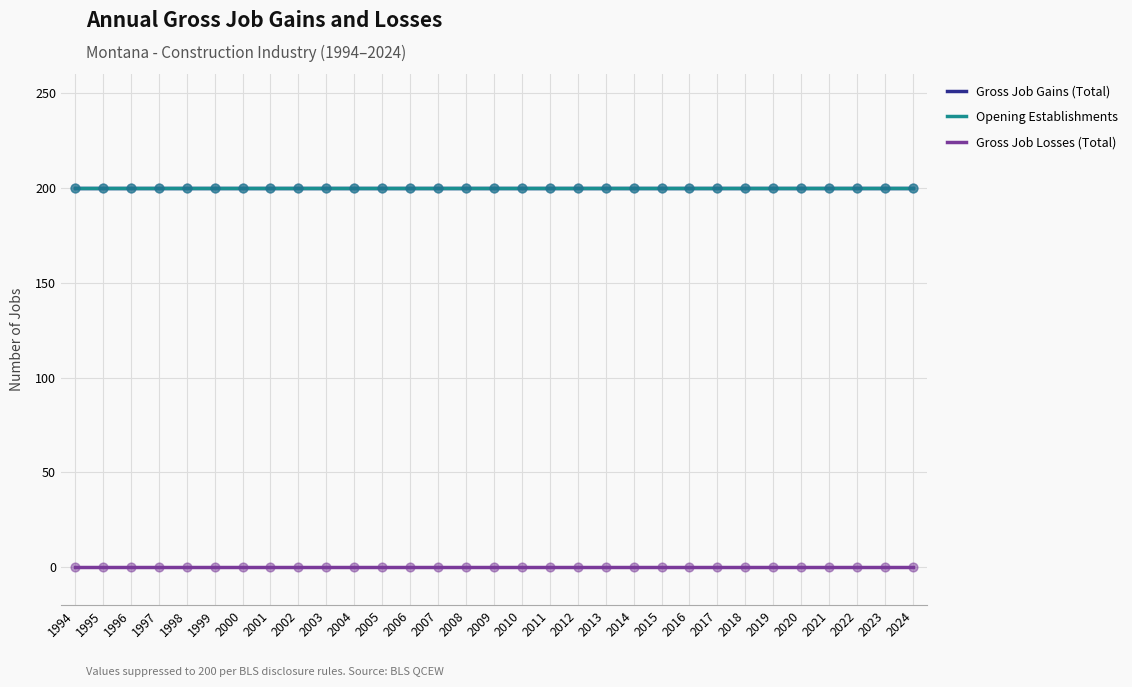

At which category is the sum across all series the highest?

1994